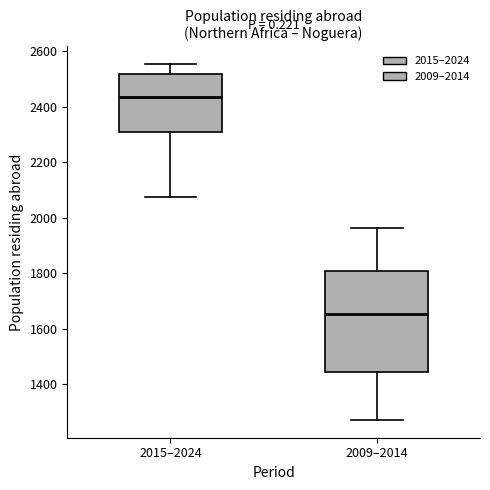

Reading left to right, transcribe this box plot: for each box, give where its median line is, the range the box spans, and where its two whiskers end, as read against the y-axis. The values are not printed on the chart, so give them approximately, as read against the axis.

2015–2024: median 2440, box 2300 to 2520, whiskers 2080 to 2560
2009–2014: median 1660, box 1440 to 1800, whiskers 1280 to 1960